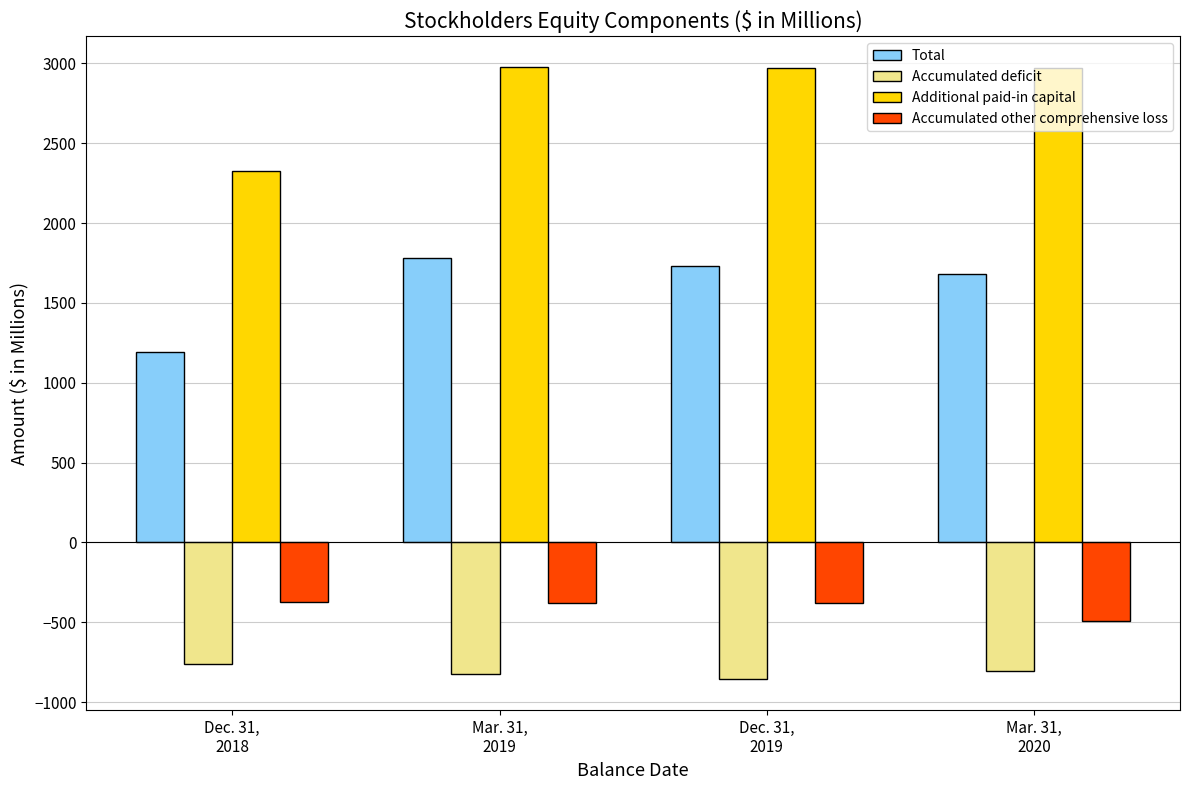

Are the bars horizontal?

No